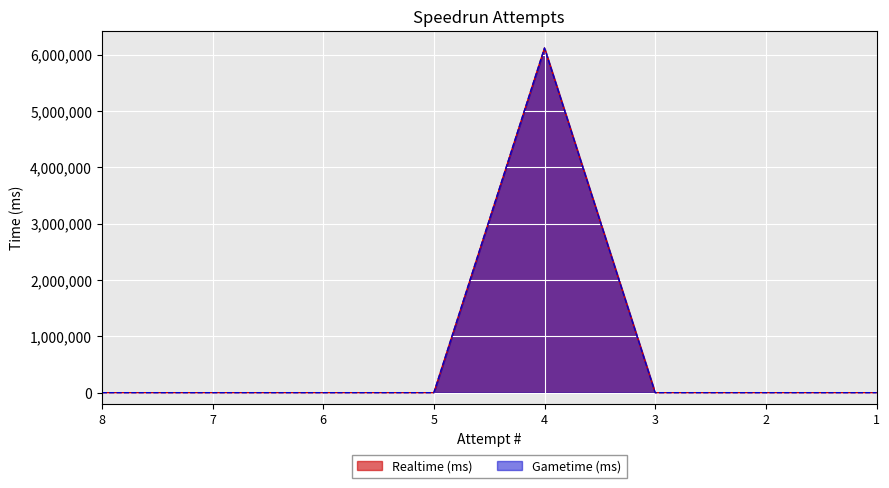

What is the sum of all Realtime (ms) values?

6119029